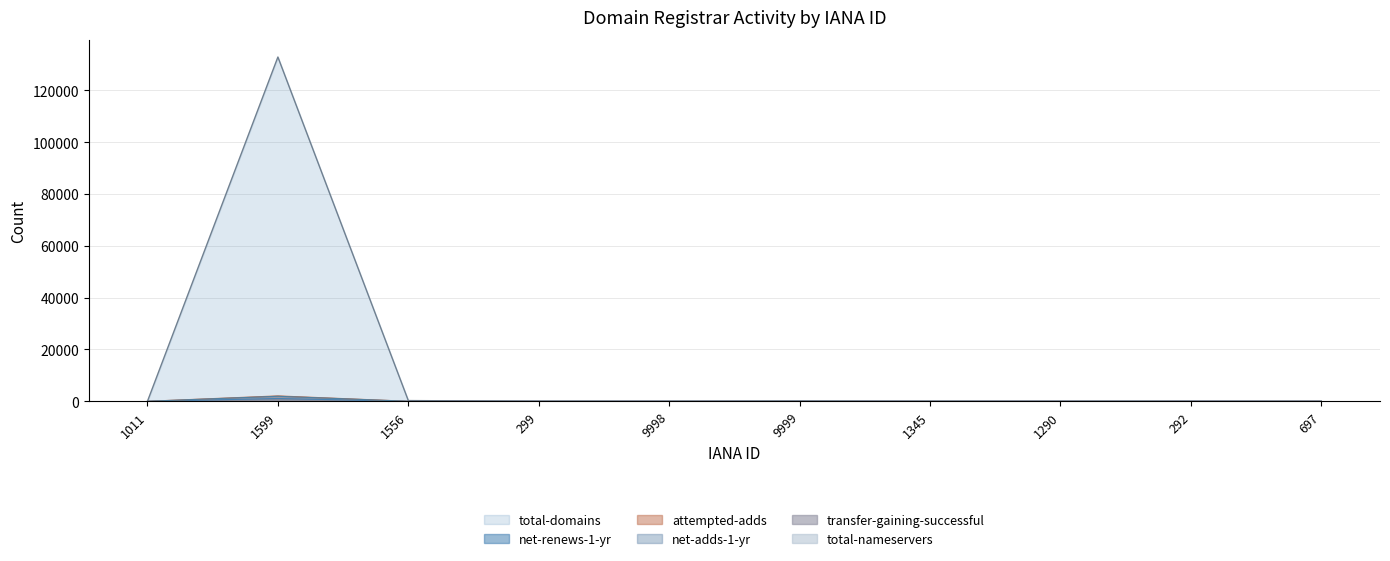

Which series has the largest range (max minus min)?

total-domains